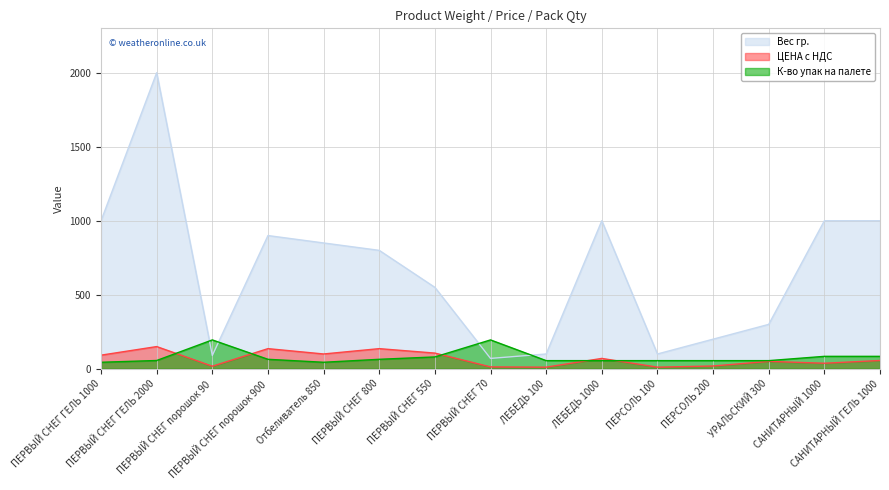

Does the chart have visible grid lines?

Yes